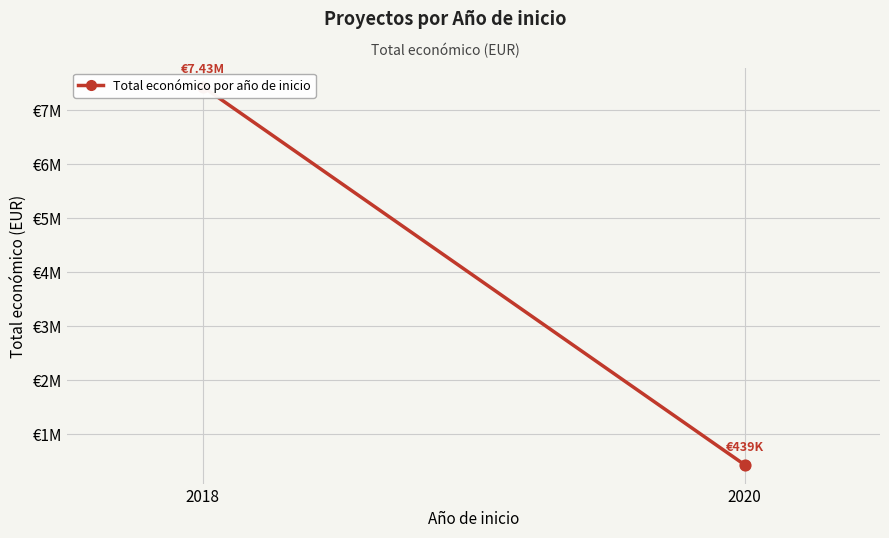

Between 2018 and 2020, which is larger?

2018